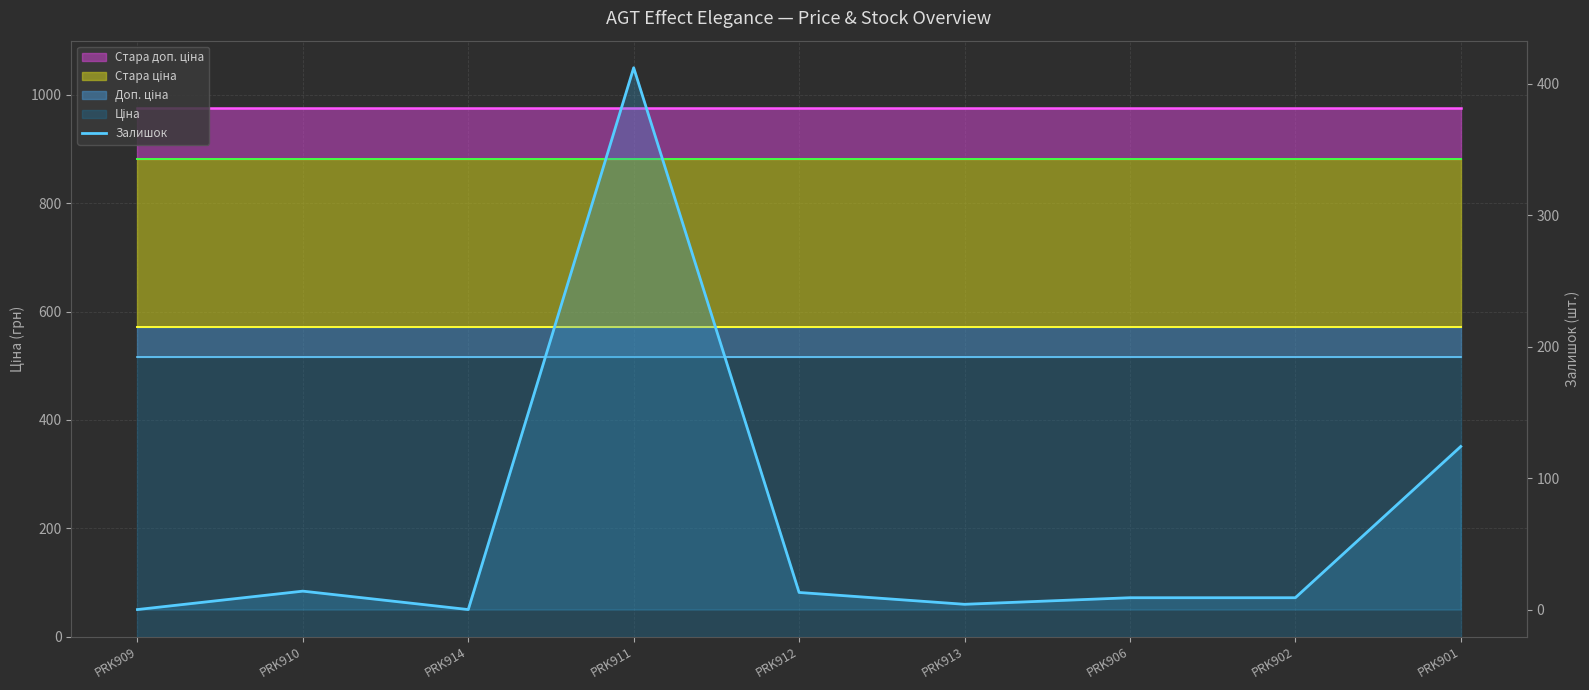

What is the difference between the second highest and minimum values?

124